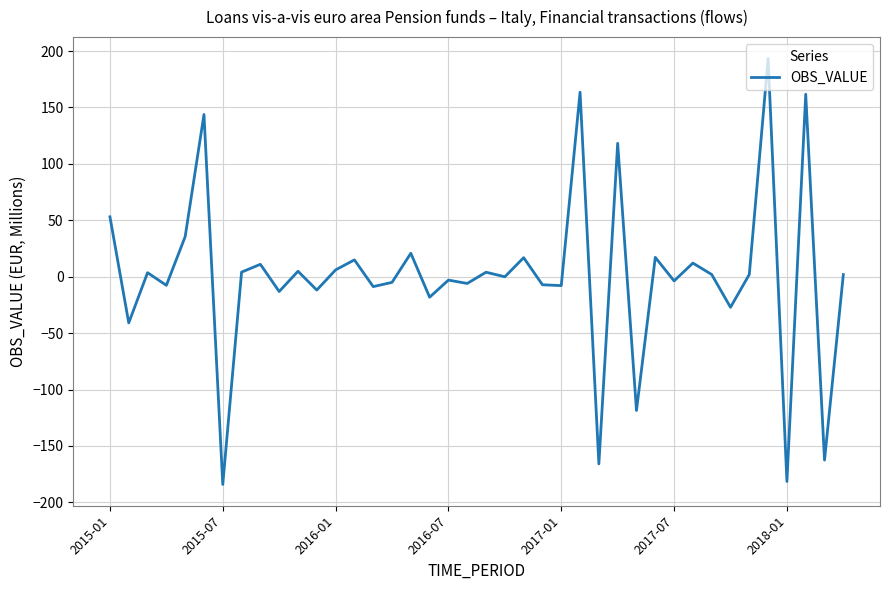

What is the average value?

0.5